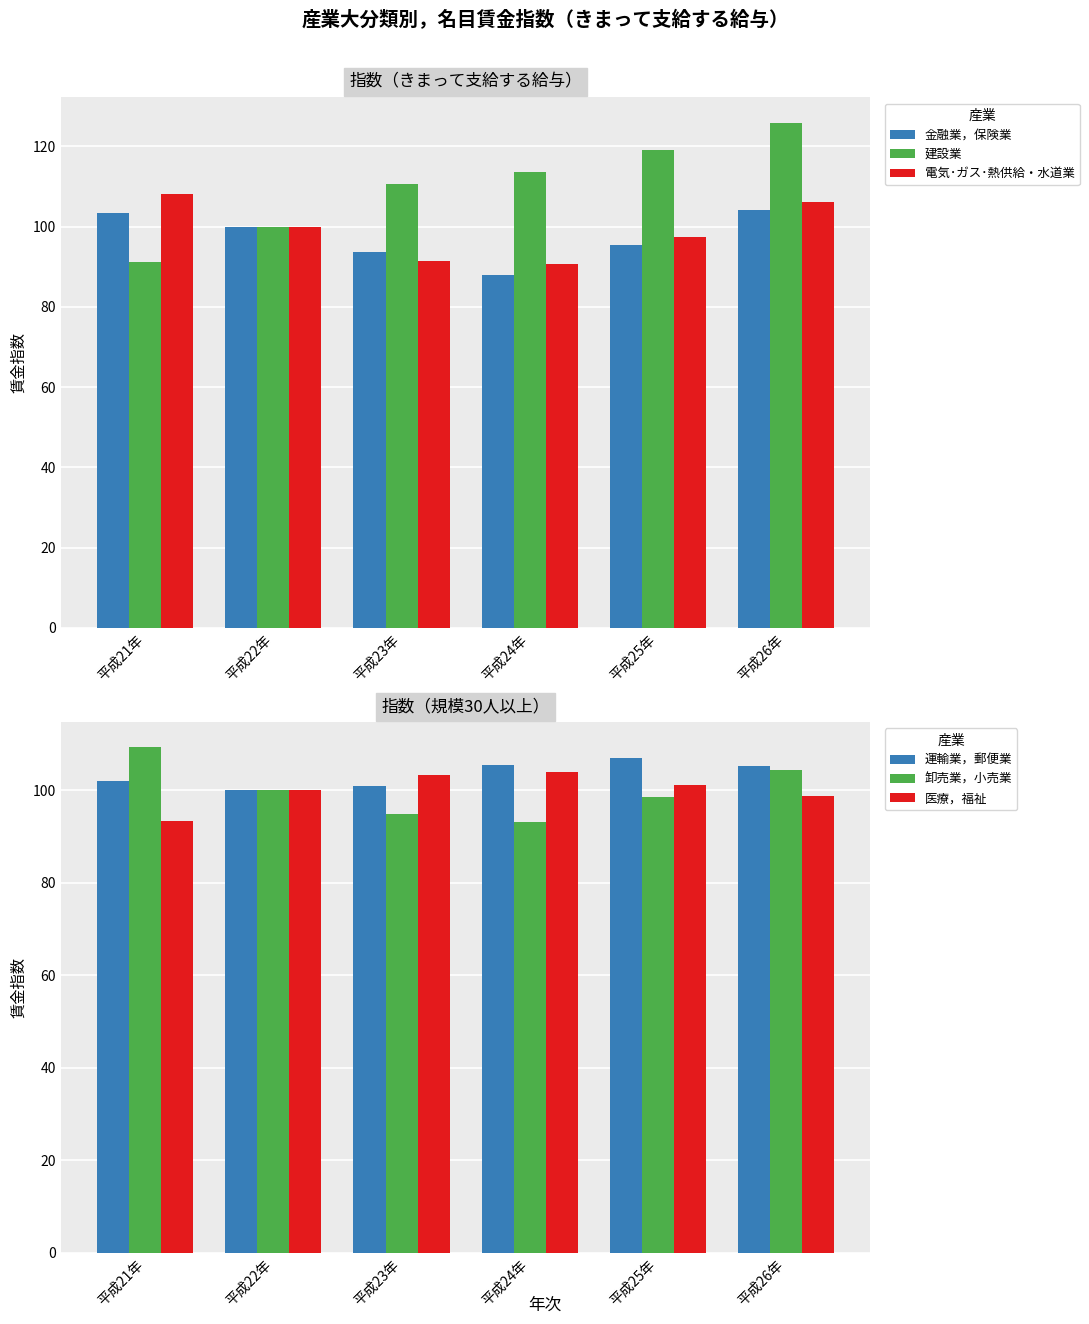

What is the difference between the second highest and minimum values in the 卸売業，小売業 series?

11.3